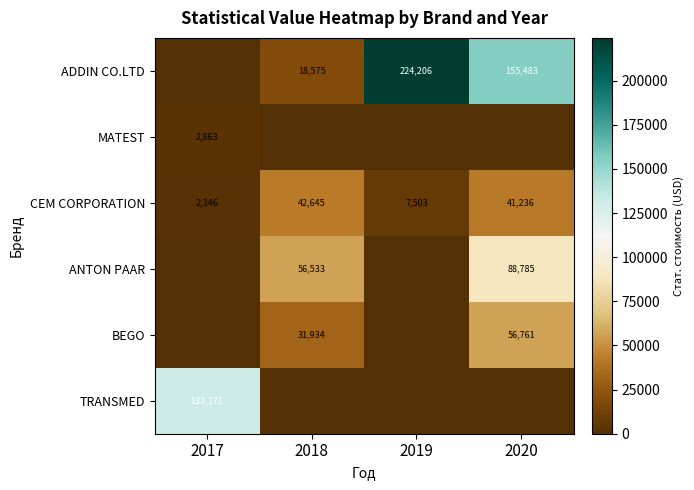

What is the difference between the highest and lowest values at 2017?

132170.8